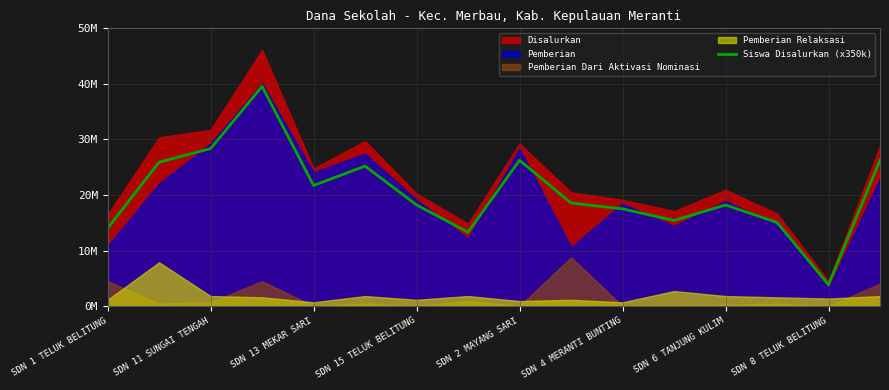

What is the difference between the values at SDN 1 TELUK BELITUNG and SDN 6 TANJUNG KULIM?

4200000